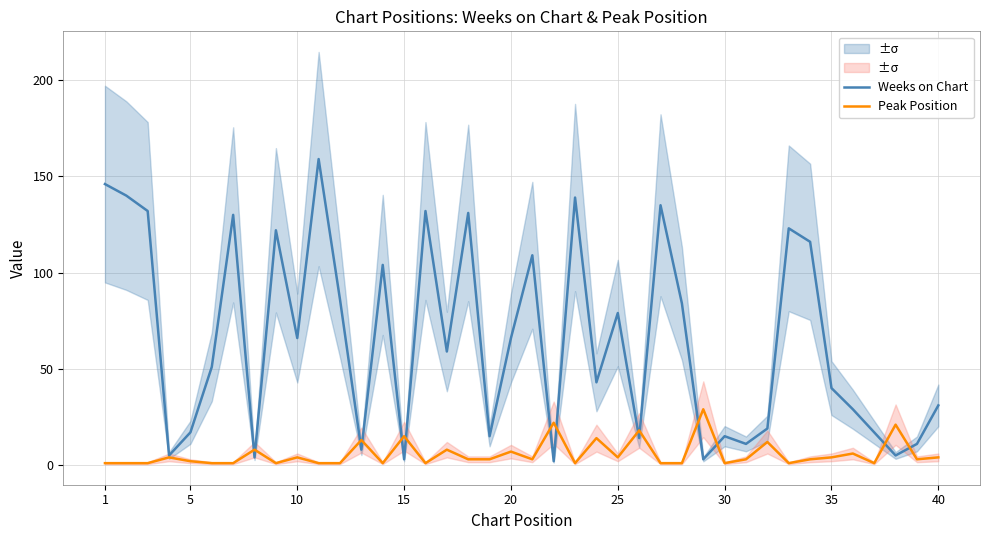

What is the highest value of the Weeks on Chart series?

159